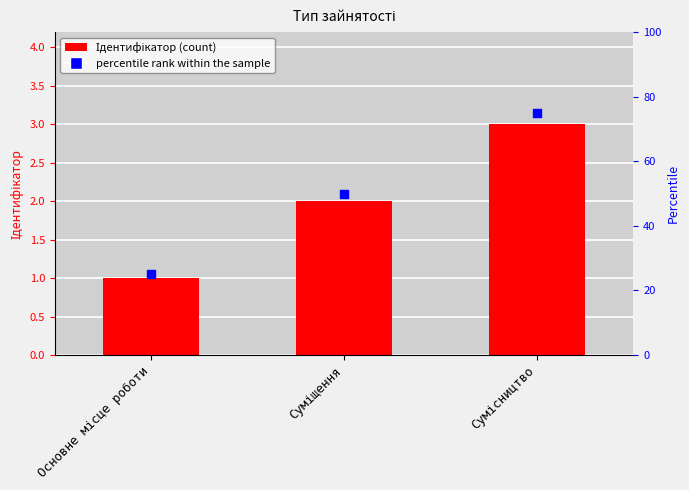

Which series contains the highest Y value?

percentile rank within the sample